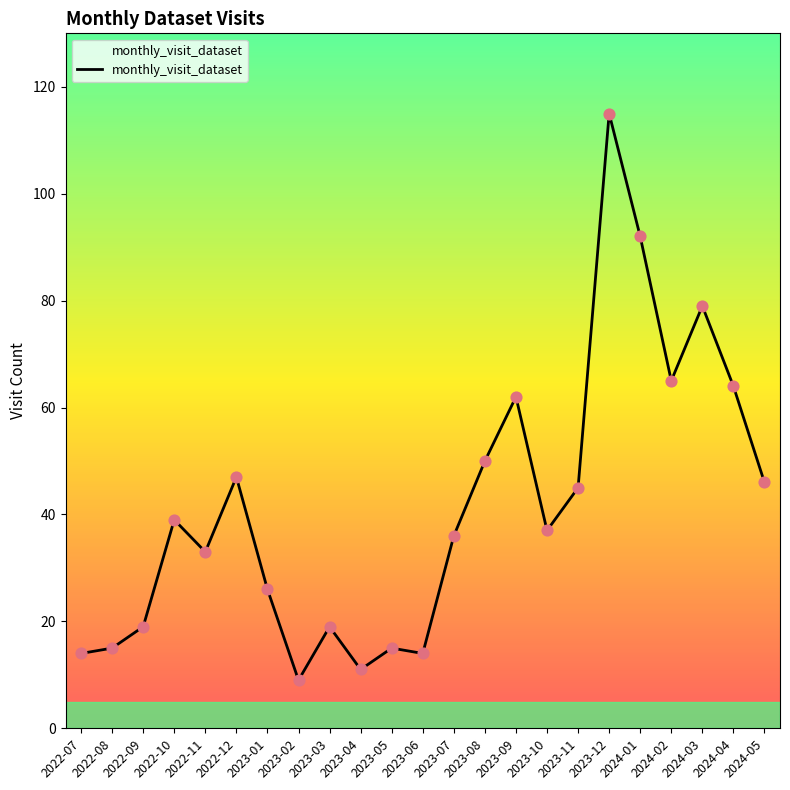

What is the ratio of the value at 2023-04 to the value at 2023-12?

0.1